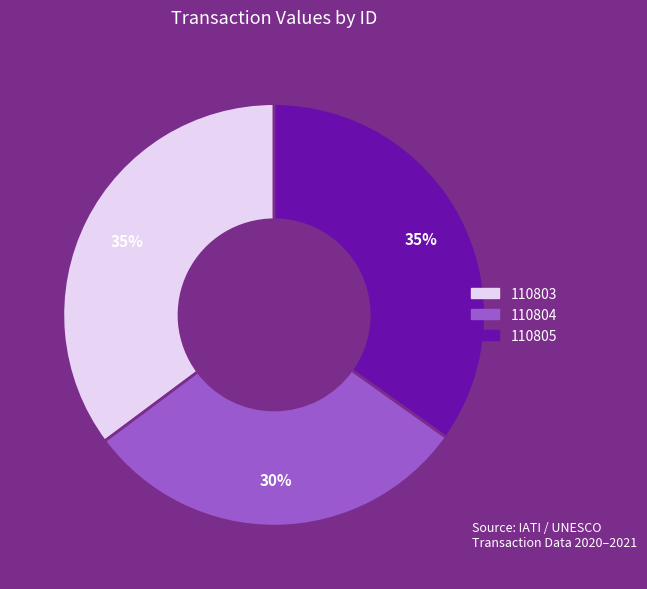

To the nearest percent, what percentage of the pie is 110805?

35%